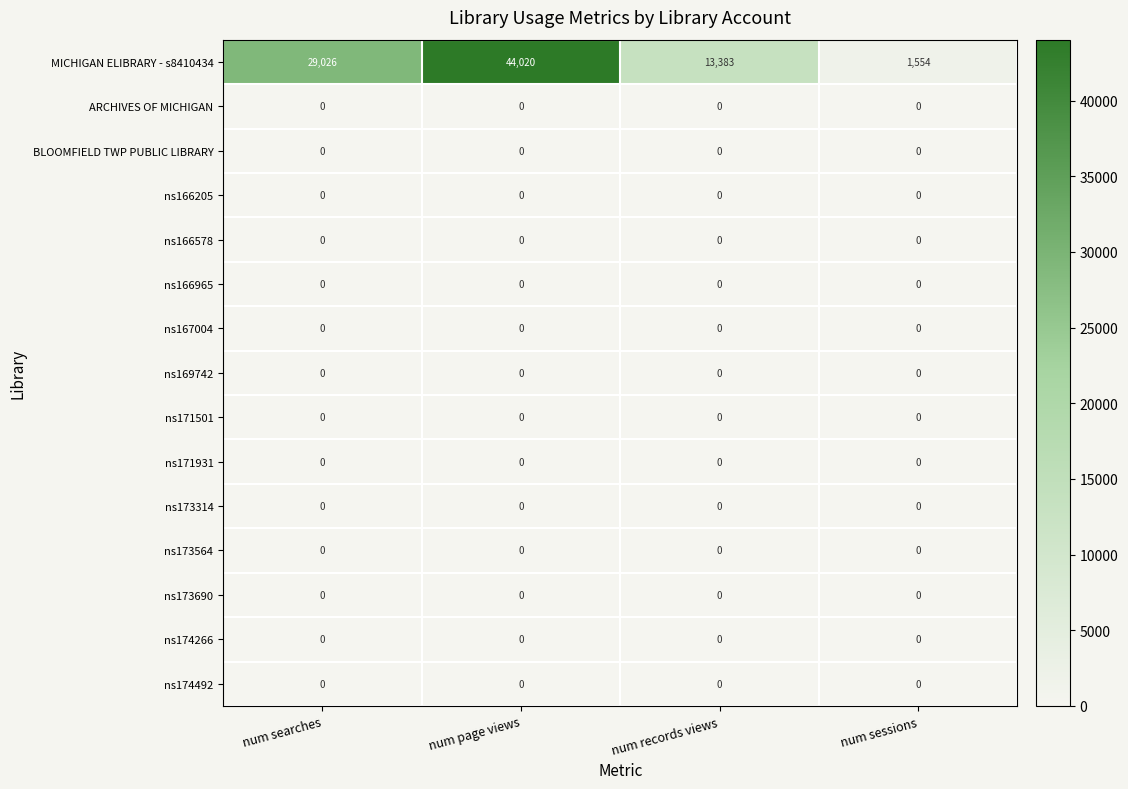

True or false: MICHIGAN ELIBRARY - s8410434 has a value of 20275 at num records views.

False